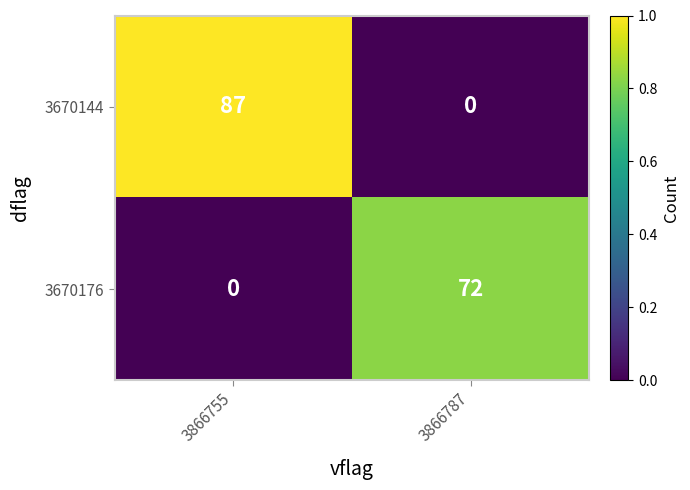

True or false: 3670144 has a value of 23 at 3866755.

False